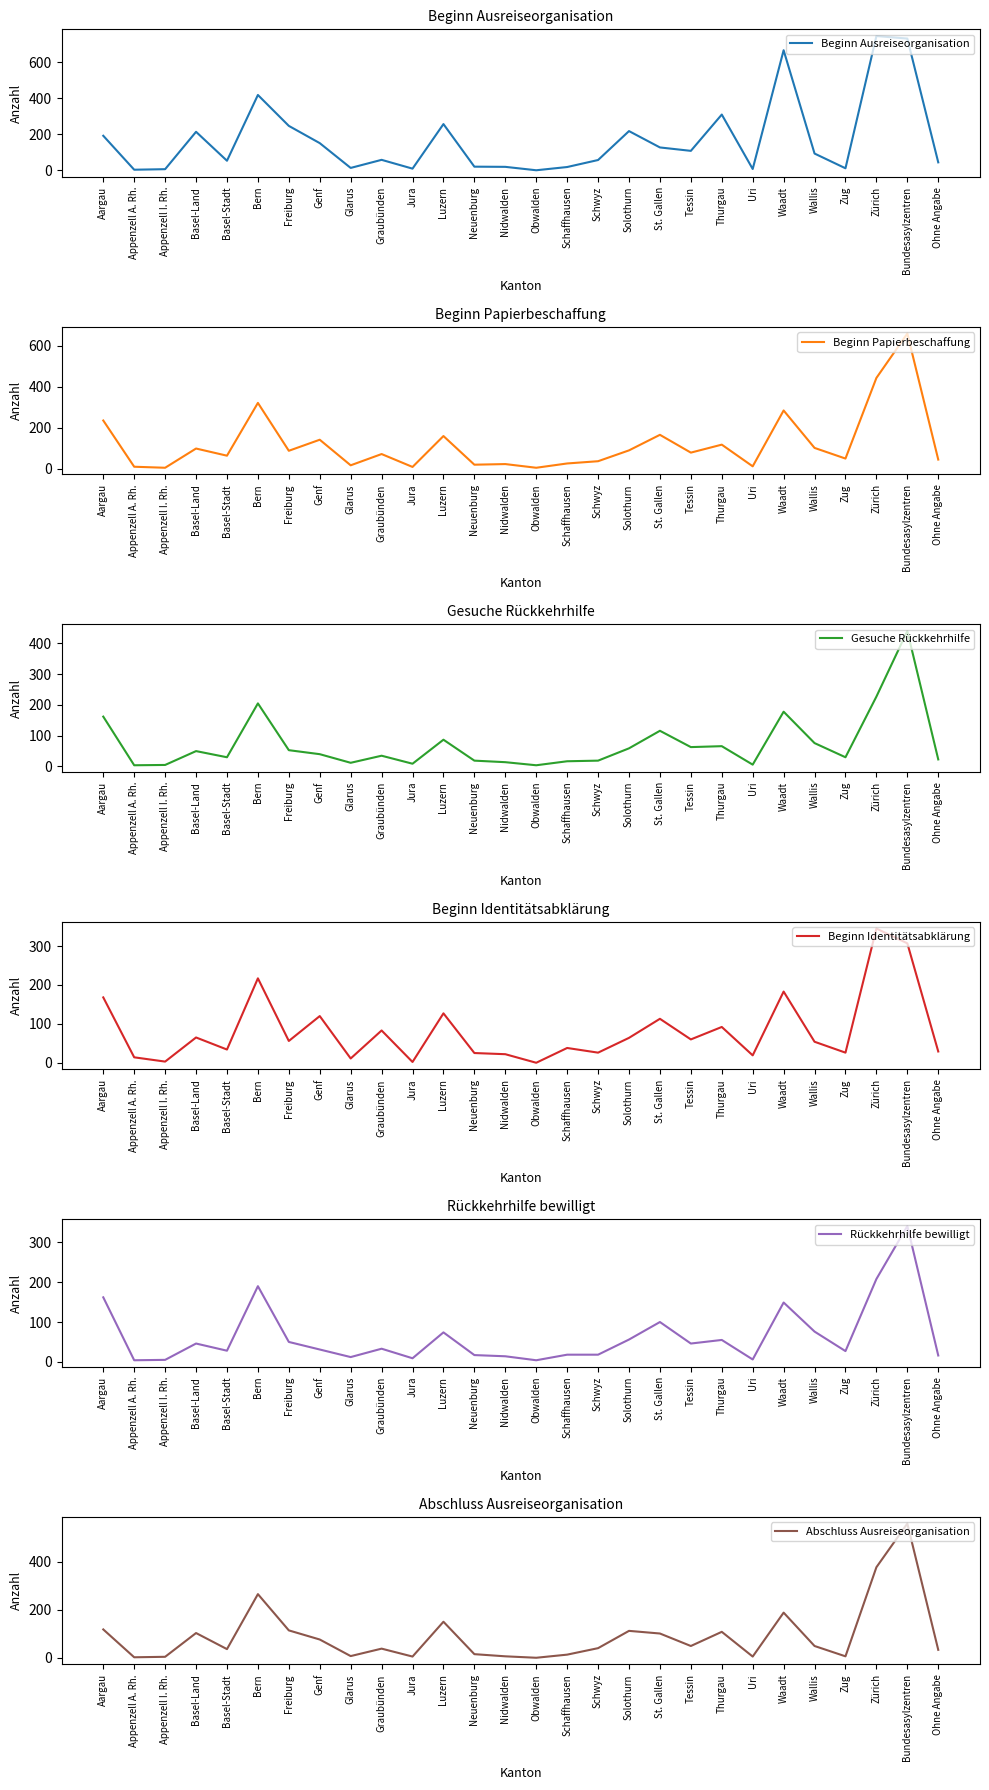

At which label is Rückkehrhilfe bewilligt closest to 172?

Aargau